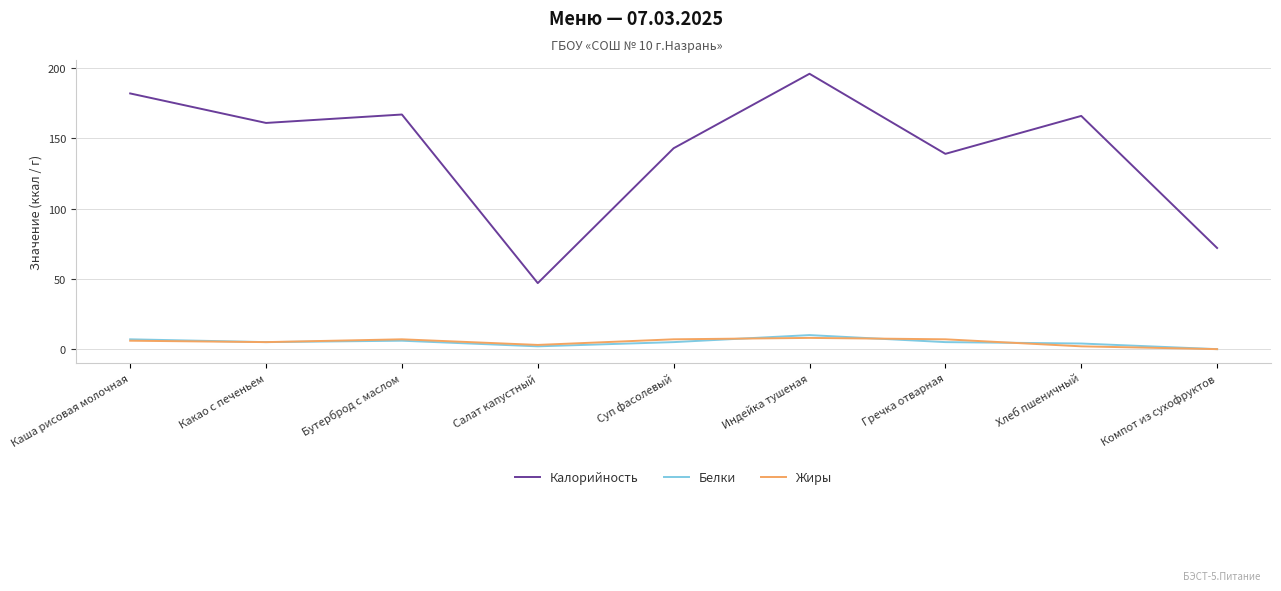

What value does the Жиры series have at Бутерброд с маслом?

7